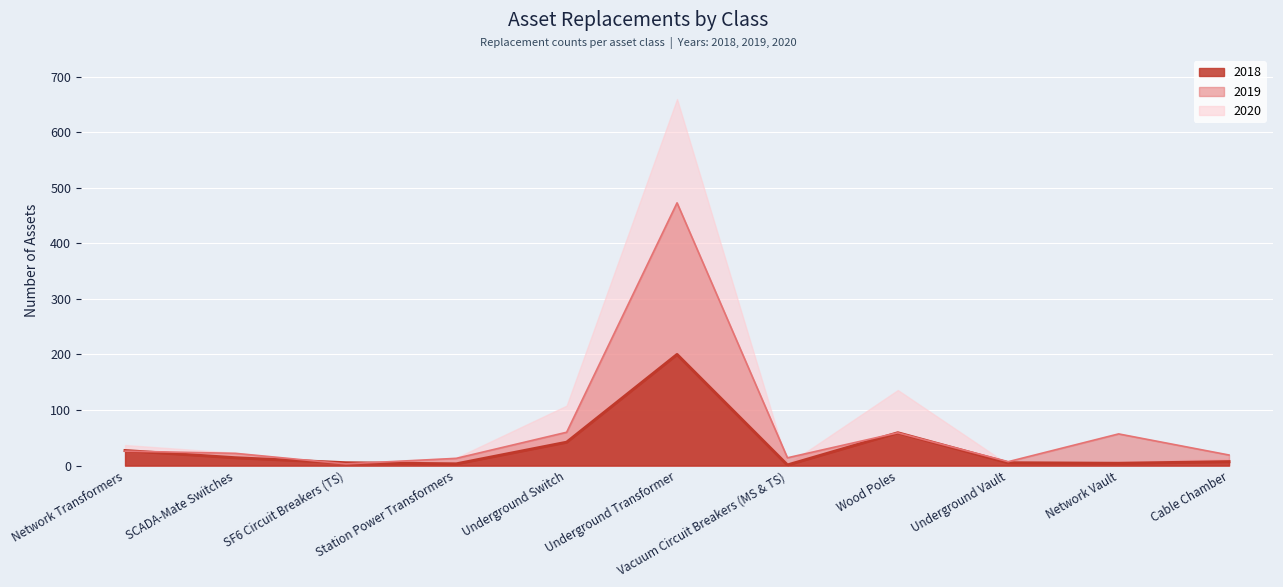

What is the total value across all series at Station Power Transformers?

16